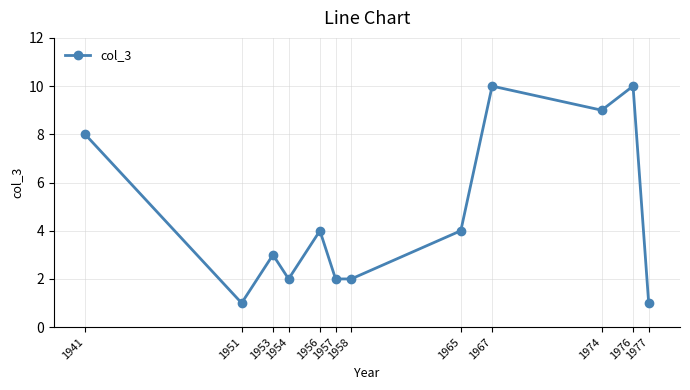

What is the change in value from 1974 to 1977?

-8